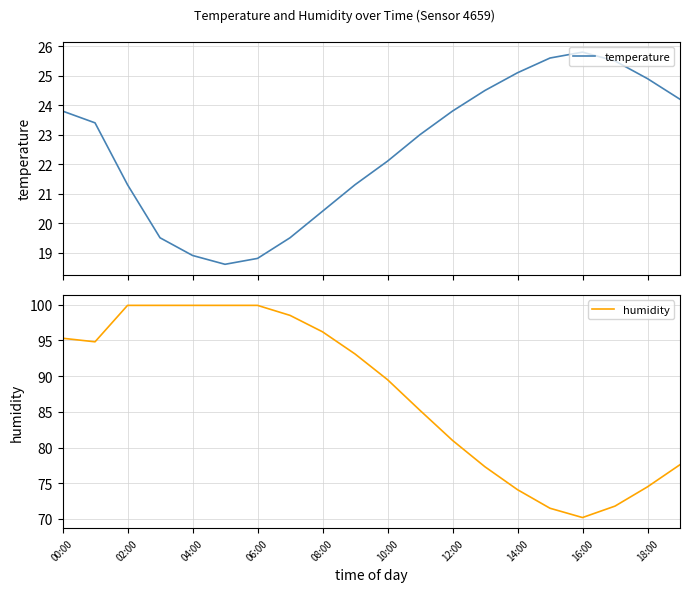

Does the chart have visible grid lines?

Yes